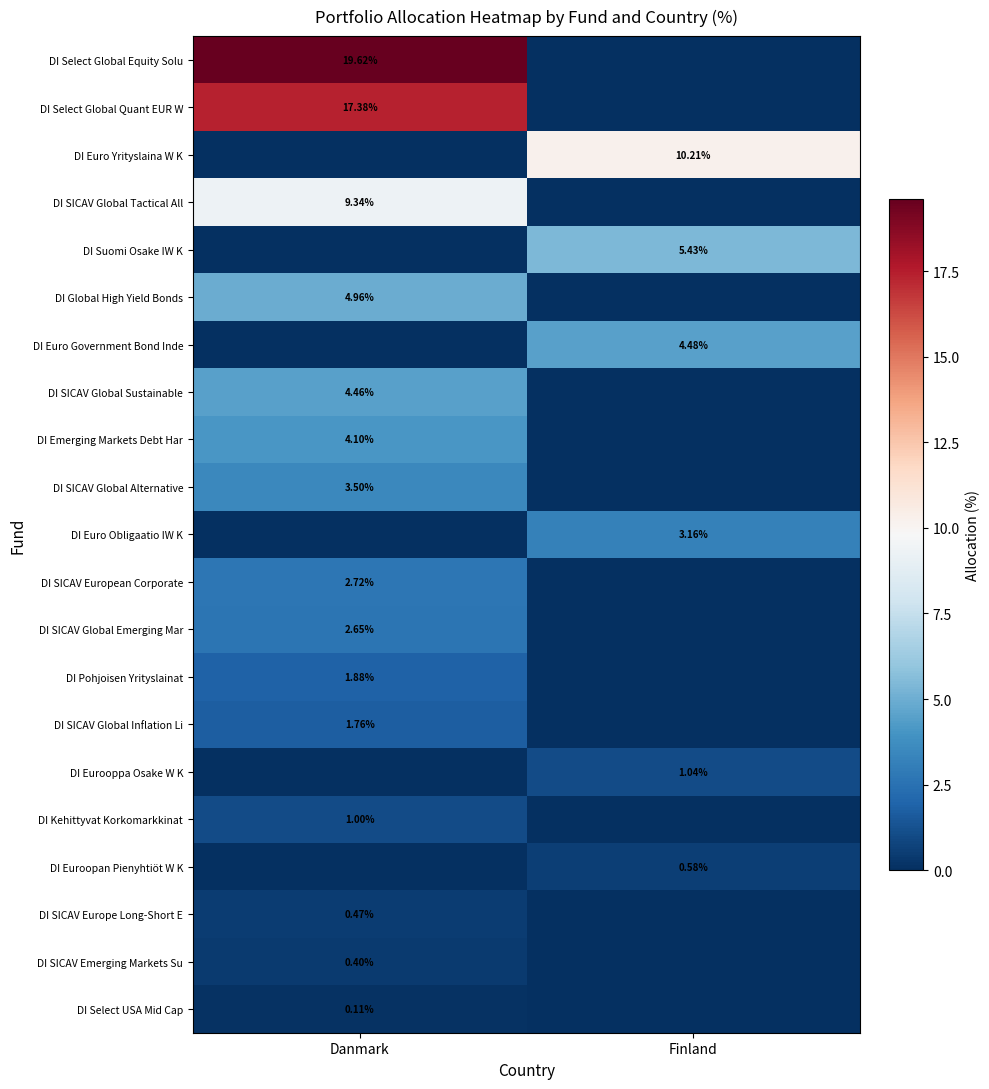

What is the spread (max minus min) of values at Finland?

10.2